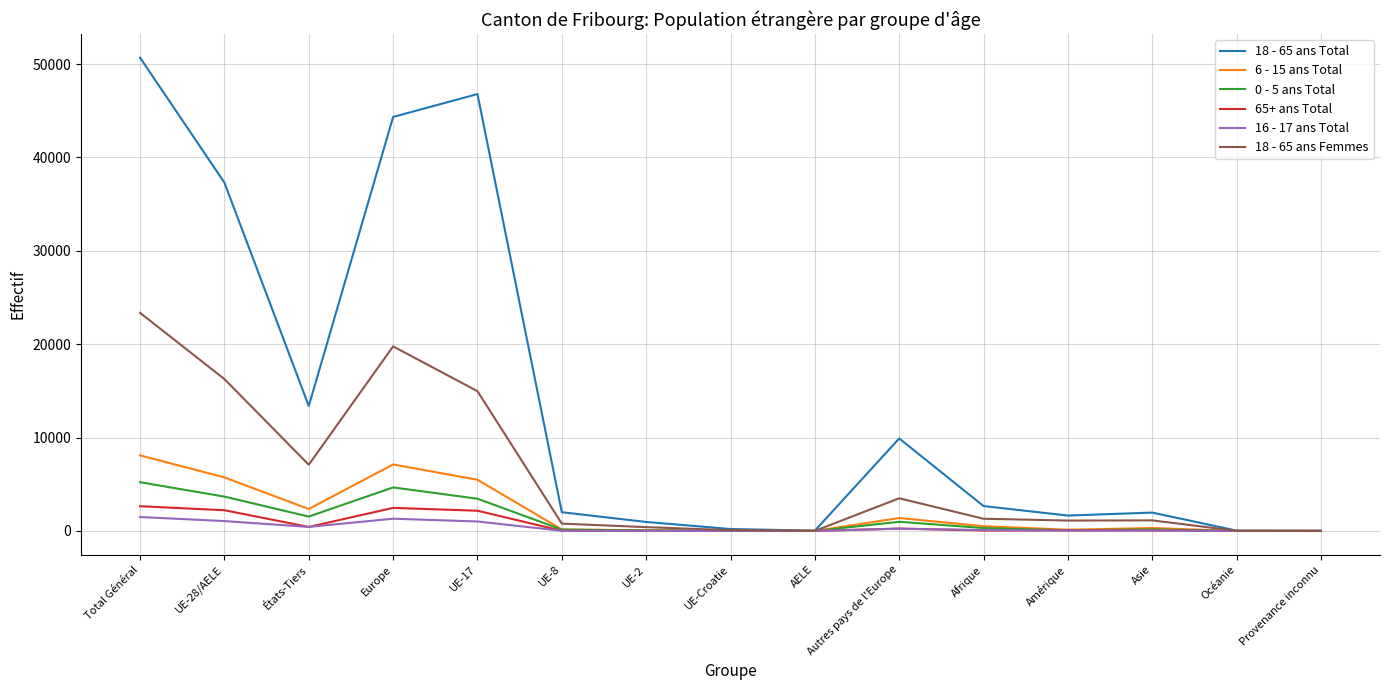

The value of 6 - 15 ans Total at UE-28/AELE is 2453. True or false?

False